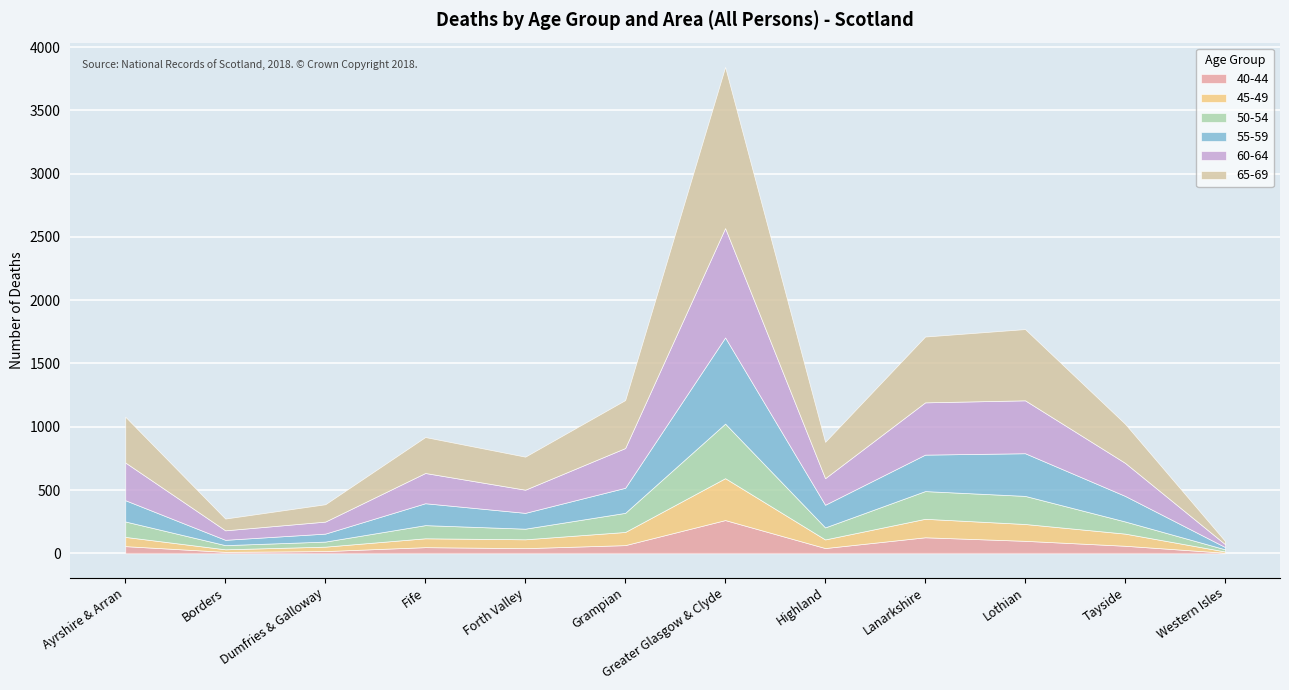

At which label does 45-49 first exceed 73?

Grampian